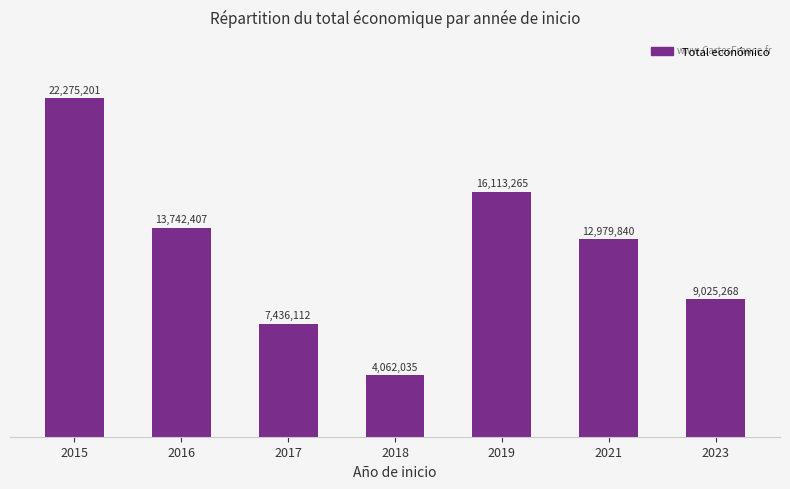

Are the bars horizontal?

No